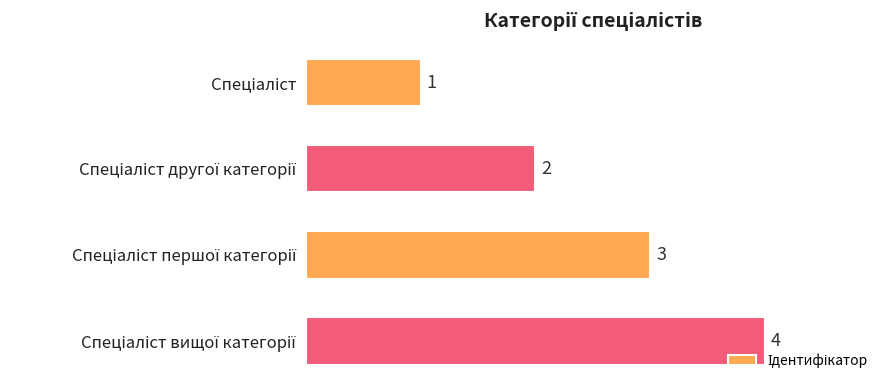

What is the value of the 1st bar from the top?

1